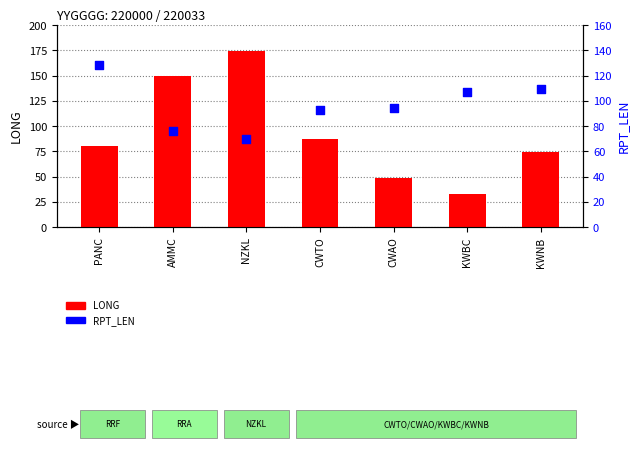

Which series contains the highest Y value?

LONG